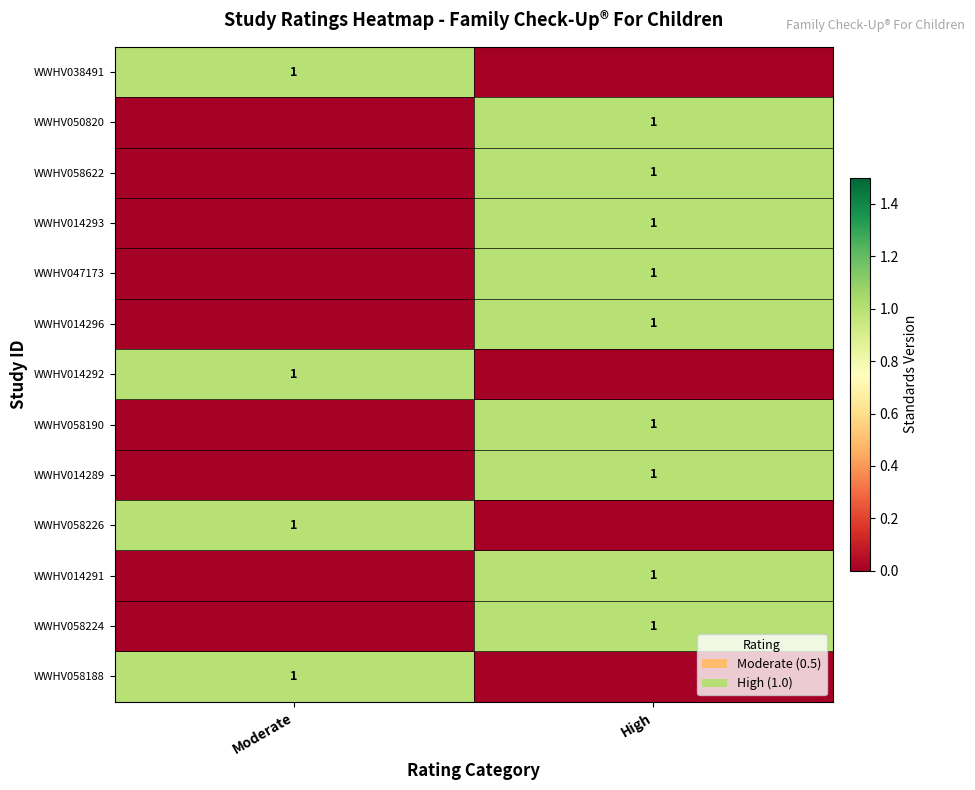

True or false: WWHV050820 has a value of 1 at High.

True